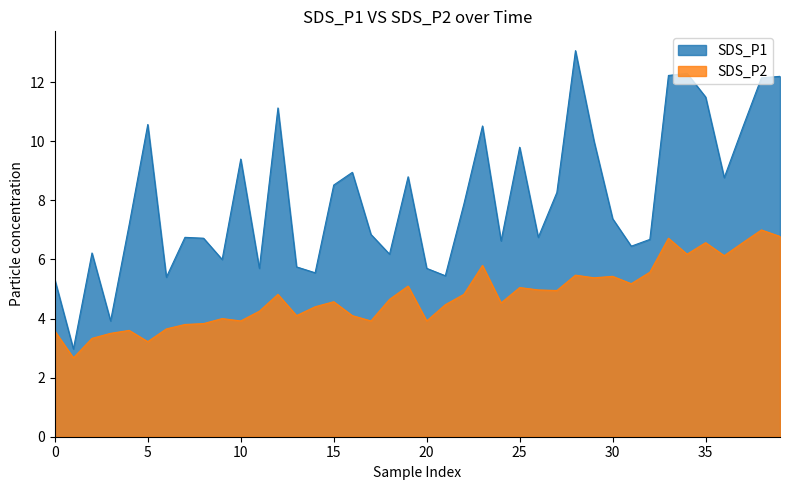

True or false: SDS_P2 has a value of 1.3 at 30.

False